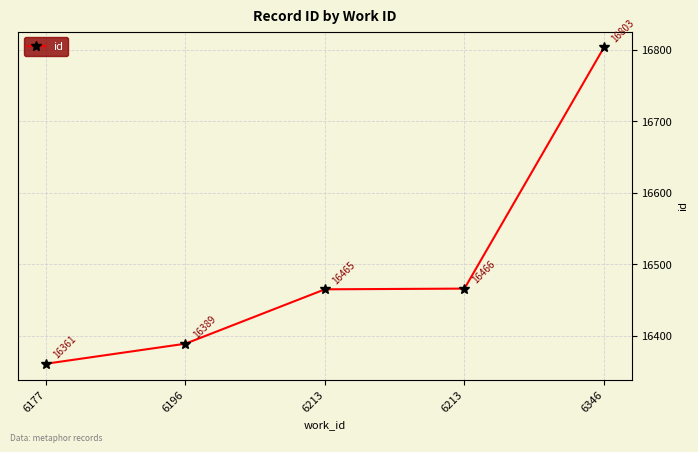

How many categories are shown in the chart?

5